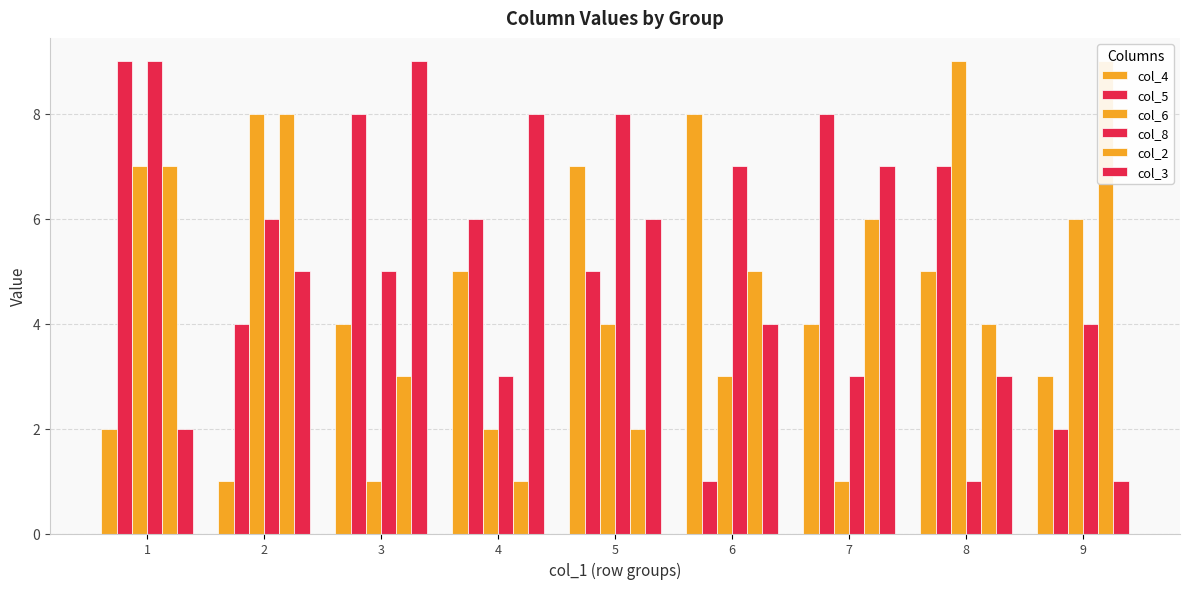

Reading left to right, list all the values displayed in this chart.

col_4: 1=2	2=1	3=4	4=5	5=7	6=8	7=4	8=5	9=3
col_5: 1=9	2=4	3=8	4=6	5=5	6=1	7=8	8=7	9=2
col_6: 1=7	2=8	3=1	4=2	5=4	6=3	7=1	8=9	9=6
col_8: 1=9	2=6	3=5	4=3	5=8	6=7	7=3	8=1	9=4
col_2: 1=7	2=8	3=3	4=1	5=2	6=5	7=6	8=4	9=9
col_3: 1=2	2=5	3=9	4=8	5=6	6=4	7=7	8=3	9=1